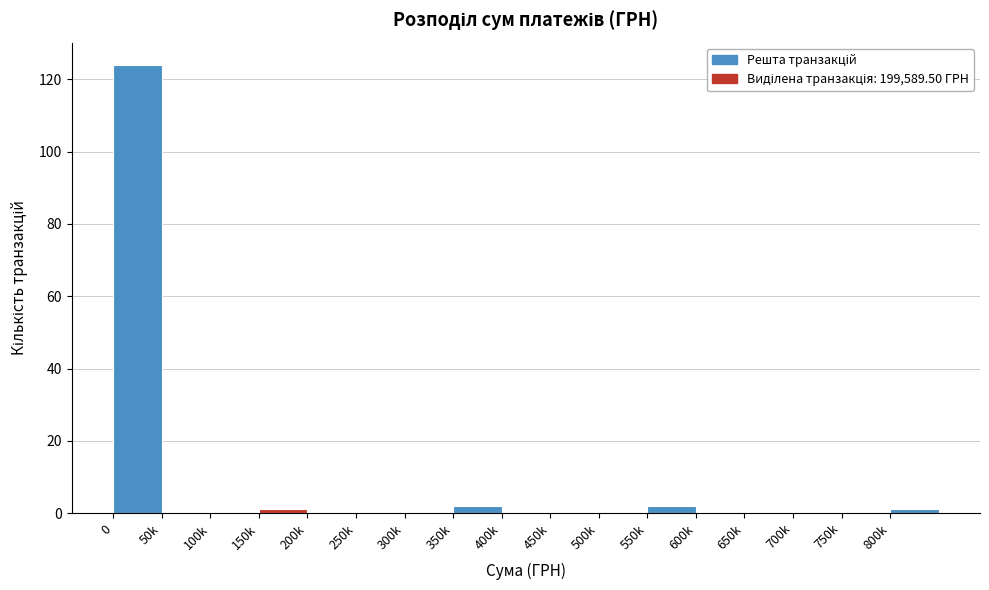

Reading right to left, what are all the values shown in this chart?

800k=1	750k=0	700k=0	650k=0	600k=0	550k=2	500k=0	450k=0	400k=0	350k=2	300k=0	250k=0	200k=0	150k=1	100k=0	50k=0	0=124